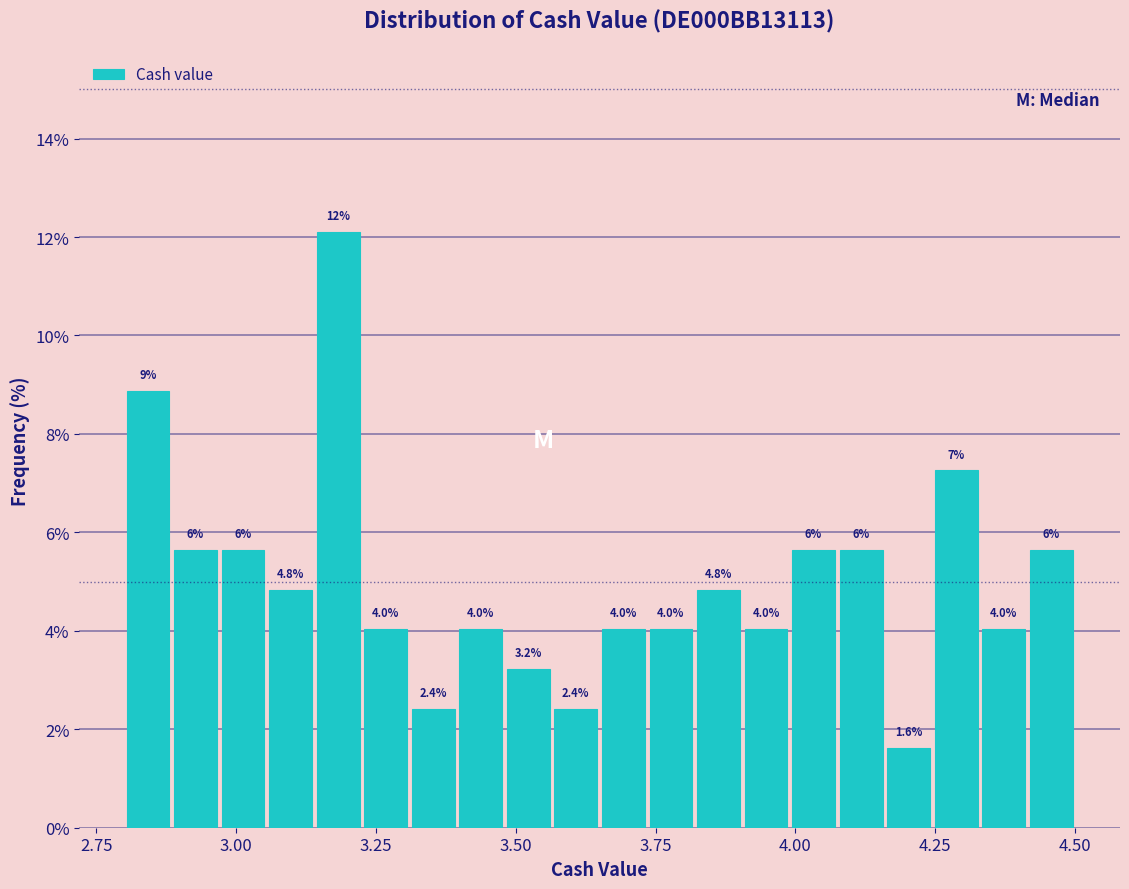

Read against the x-axis, roughly where is the centre of the tallest bar?

3.20